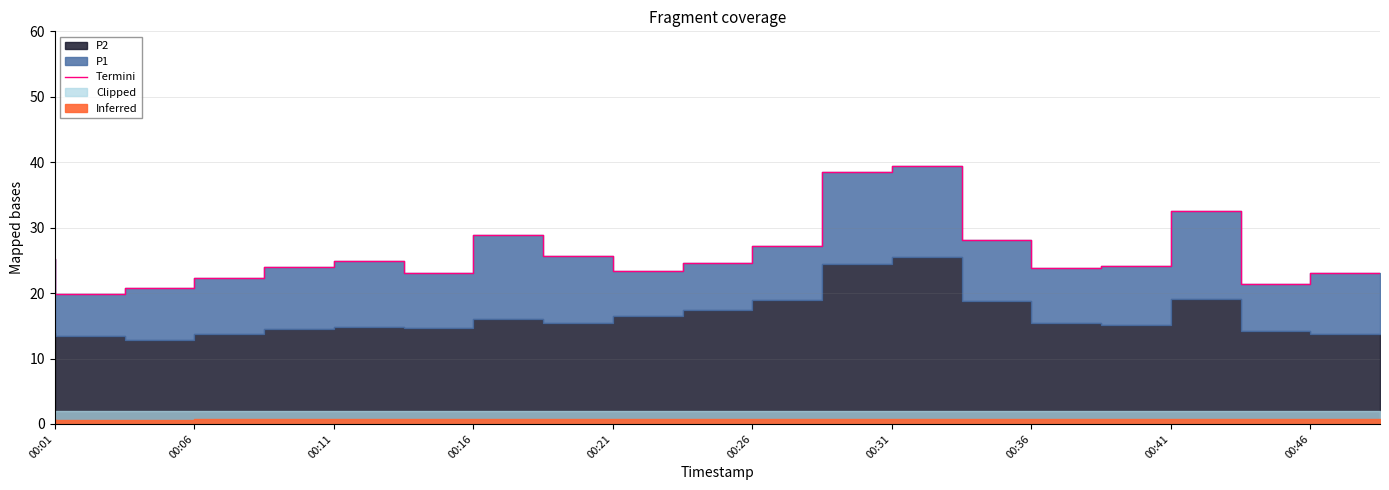

What value does the data have at 17?

32.6